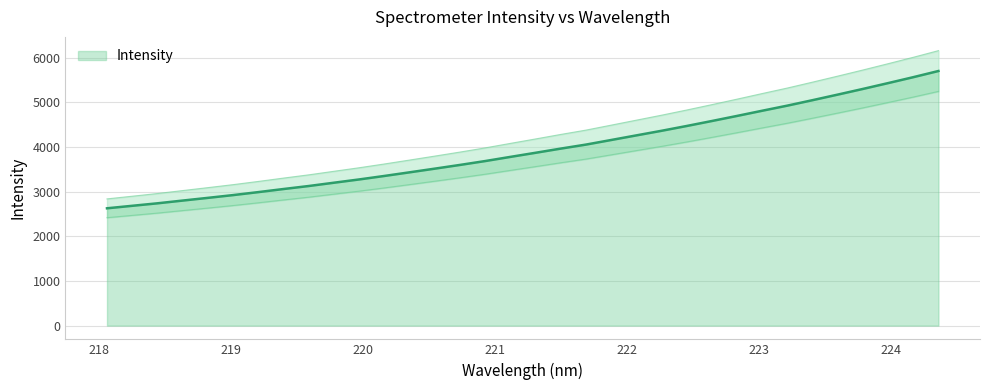

Which has a higher value, 220.3533 or 221.1174?

221.1174